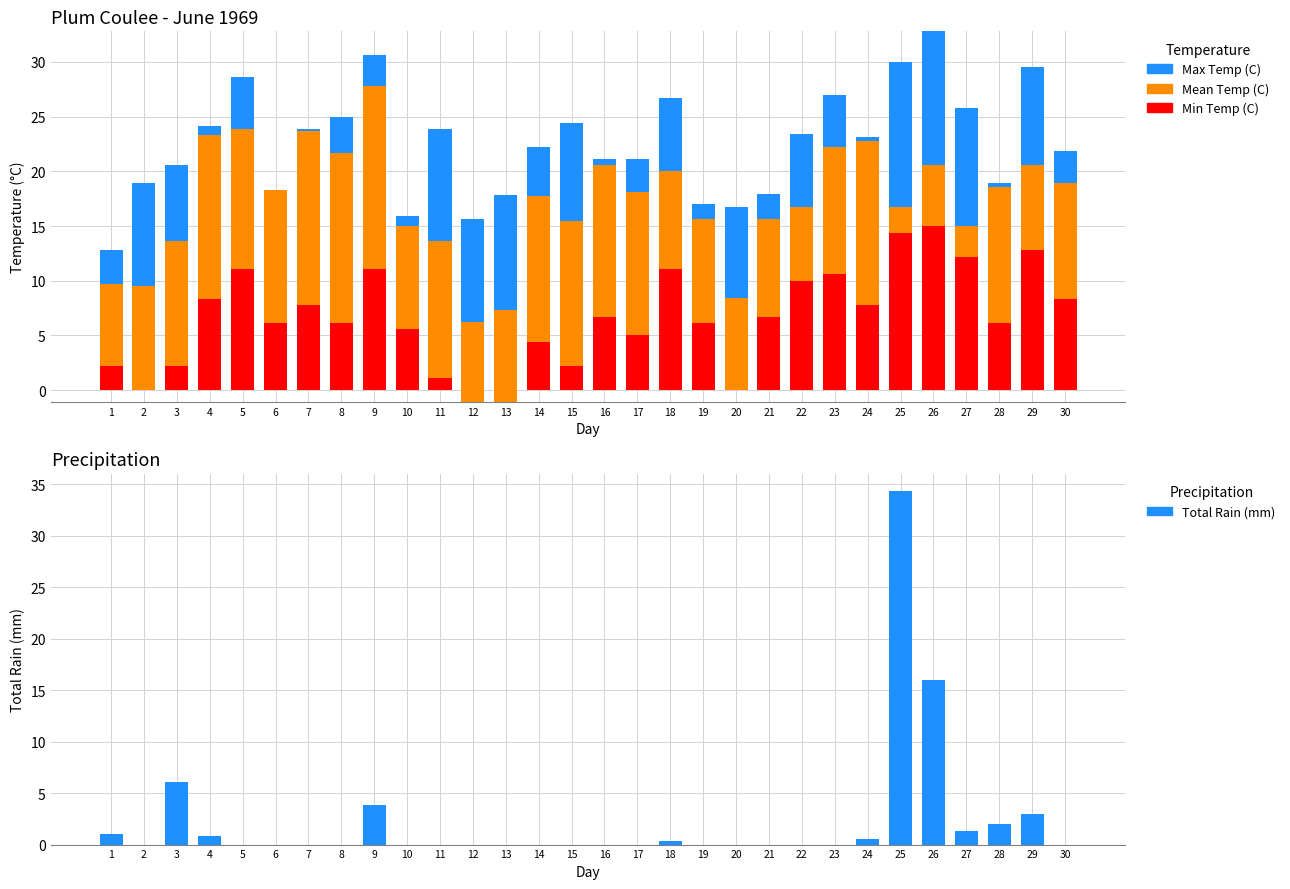

The value of Min Temp (C) at 24 is 1.7. True or false?

False